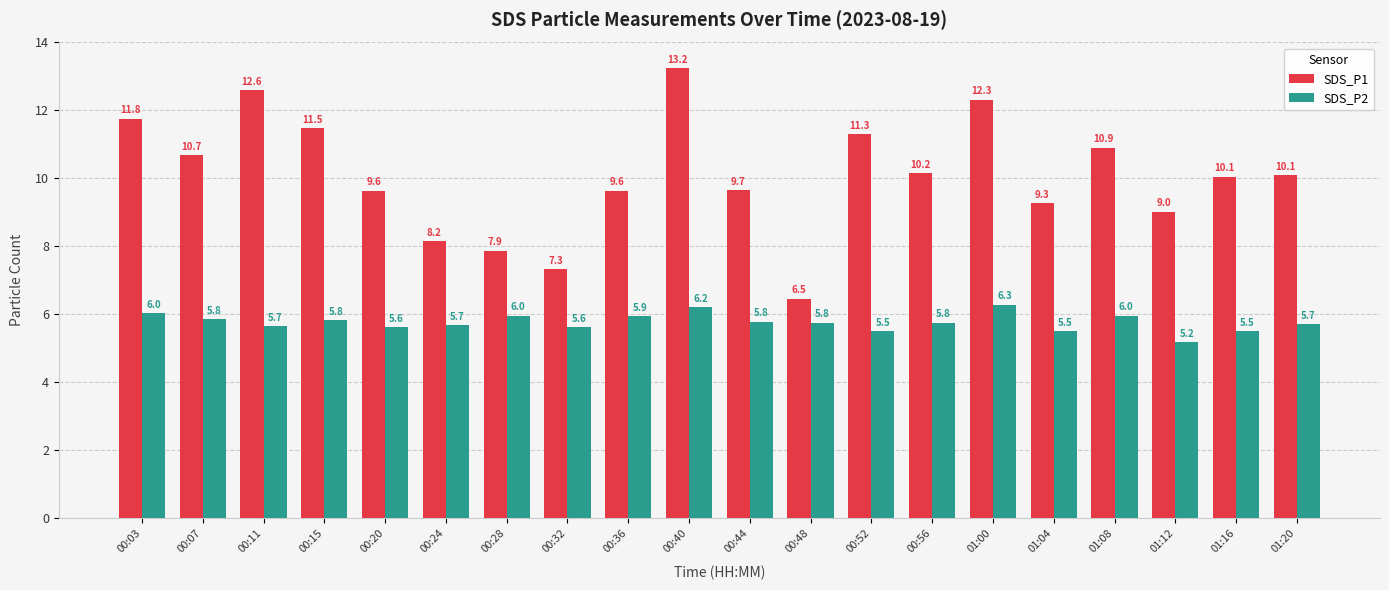

At which category does the chart reach its peak across all series?

00:40